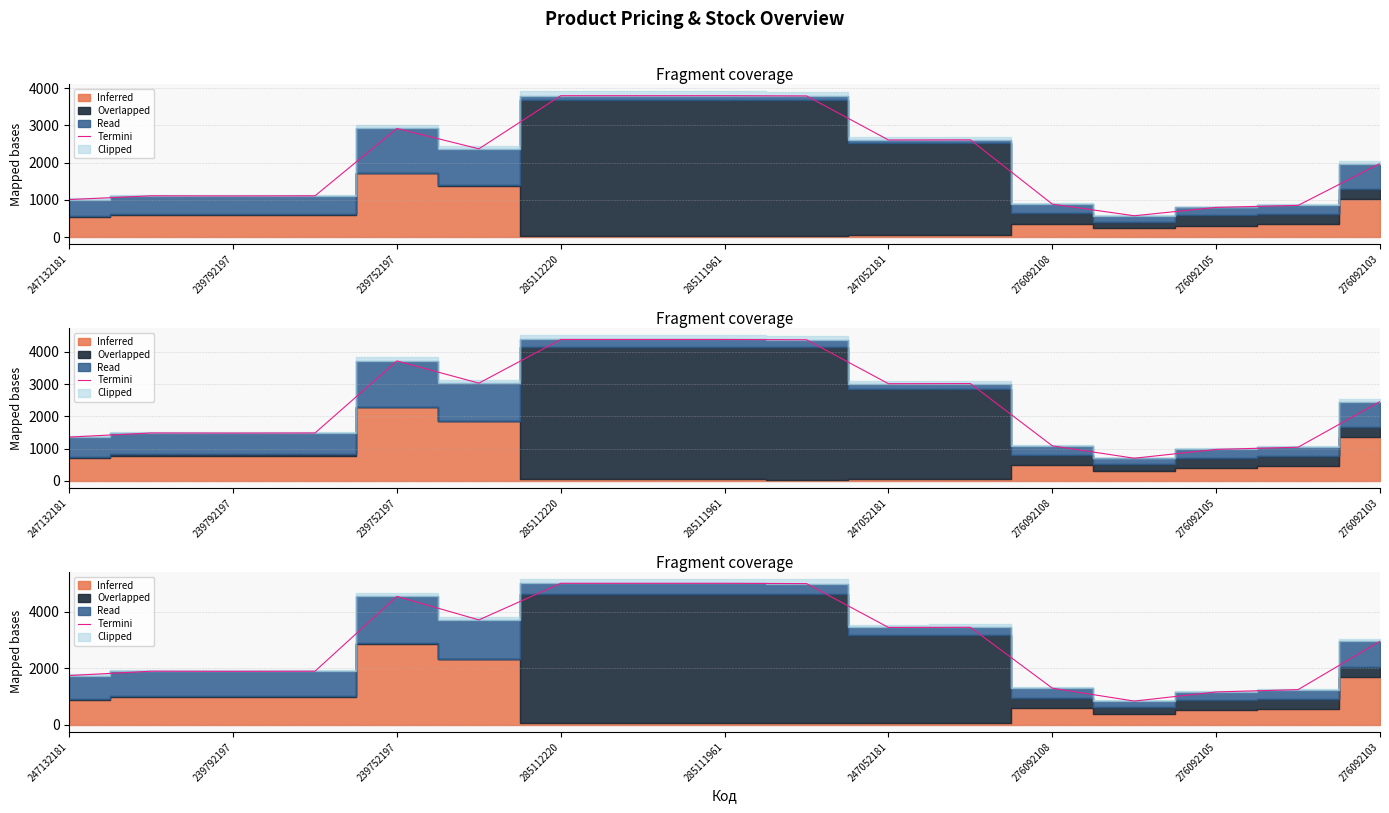

Reading left to right, what are all the values shown in this chart?

1736.6	1890.6	1885.4	1890.6	4537.1	3705.8	5000.3	5000.3	5000.3	4990.0	3438.5	3443.6	1290.2	833.2	1156.8	1238.9	2947.5